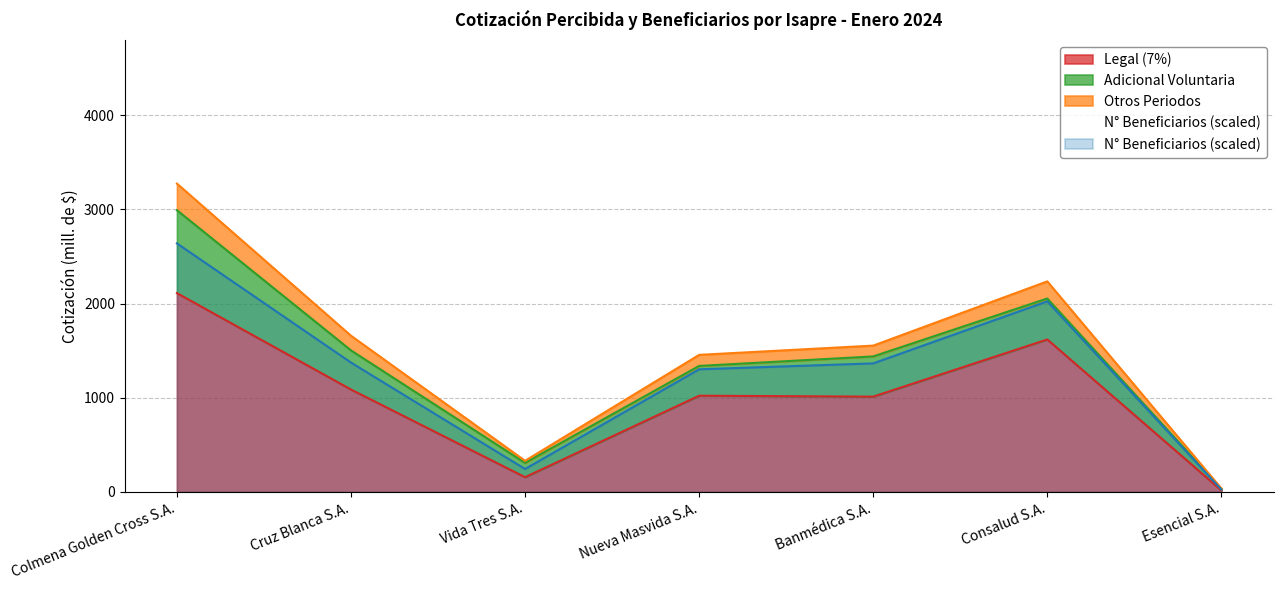

At which category is the sum across all series the highest?

Colmena Golden Cross S.A.